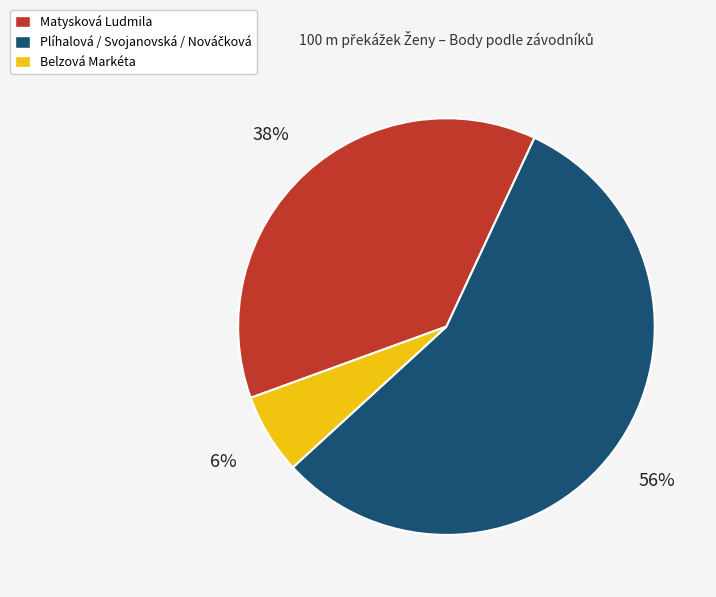

Which category has the smallest portion of the pie?

Belzová Markéta